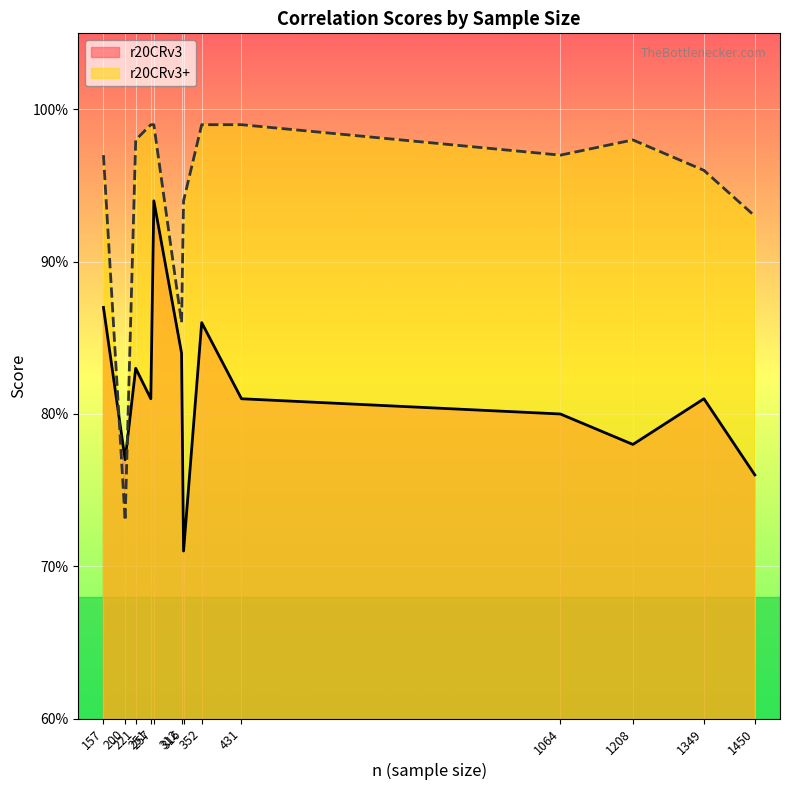

How many lines are shown in the chart?

2